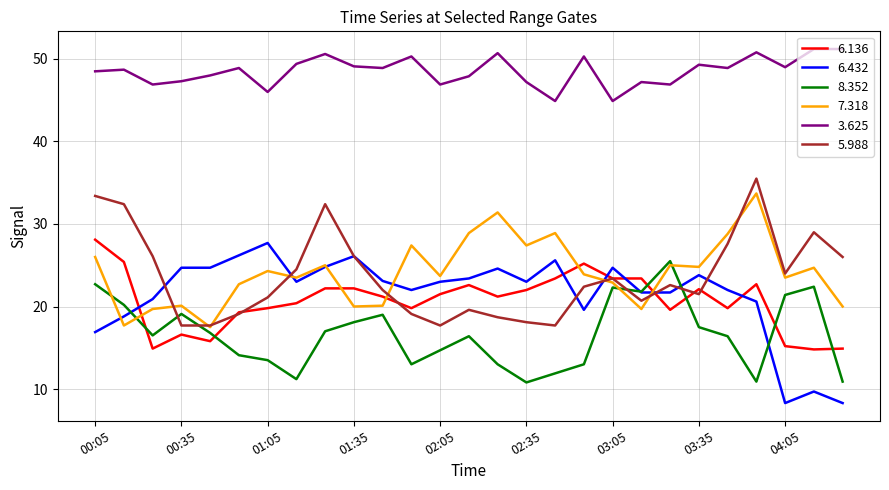

What are all the series names shown in the legend?

6.136, 6.432, 8.352, 7.318, 3.625, 5.988